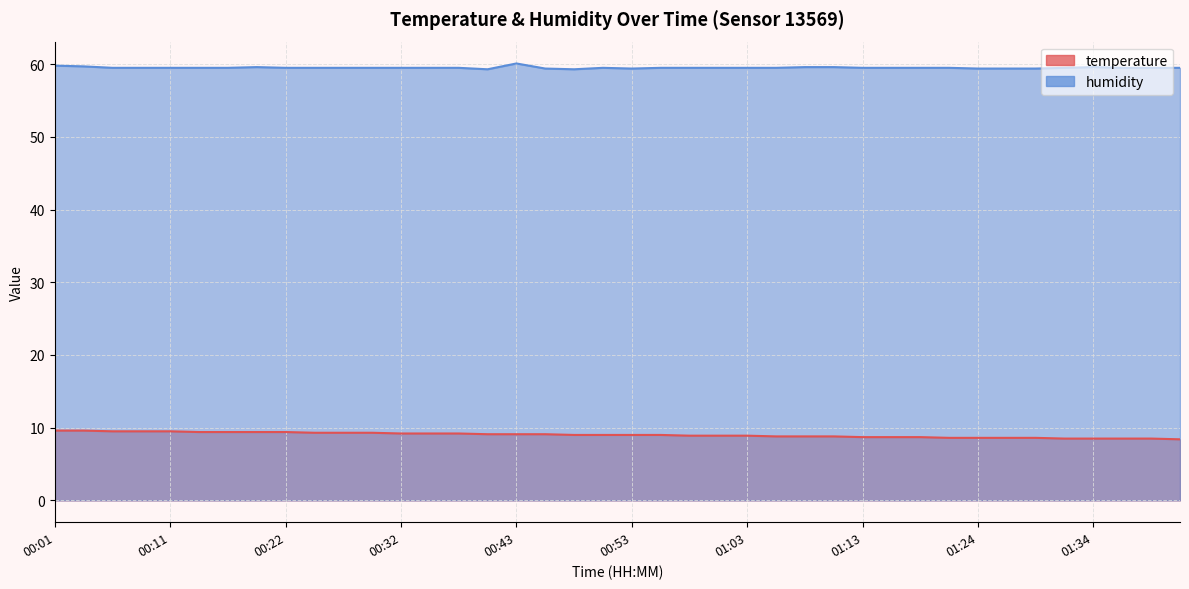

Rank the series at 00:55 from lowest to highest value.

temperature, humidity